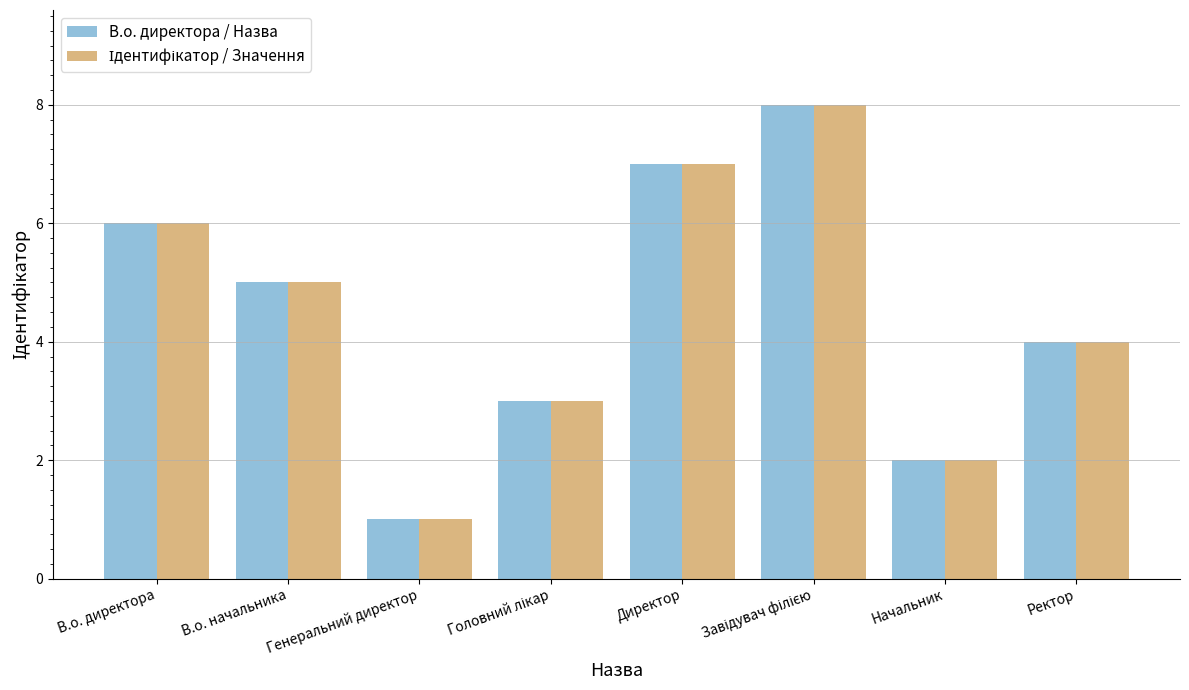

How many data points in В.о. директора / Назва are less than 5?

4